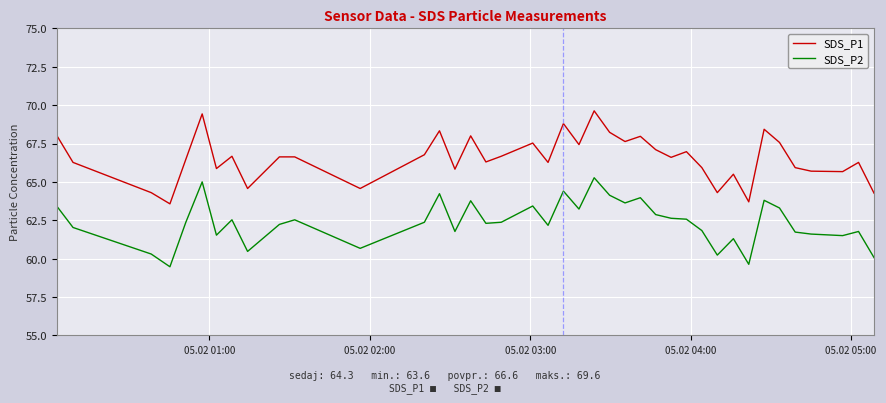

Rank the series by their maximum value, from highest to lowest.

SDS_P1, SDS_P2